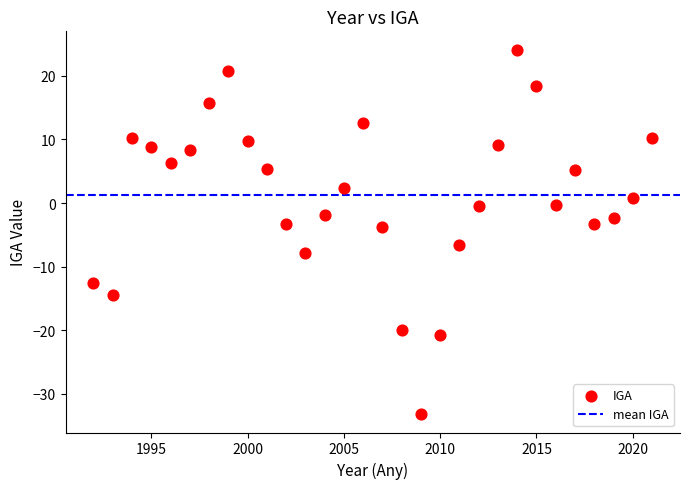

What is the range of Y values (max minus min)?

57.3